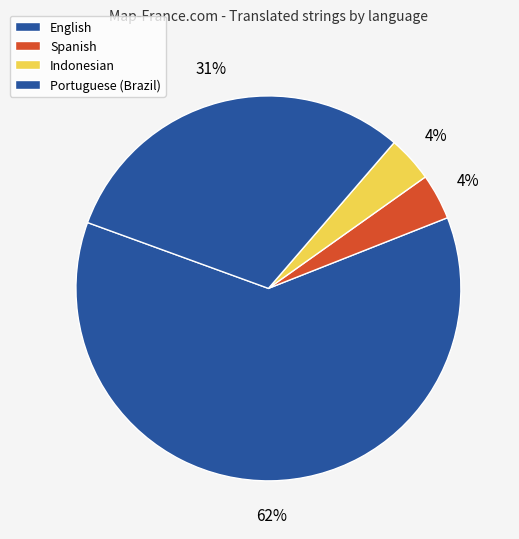

How many segments does this pie chart have?

4